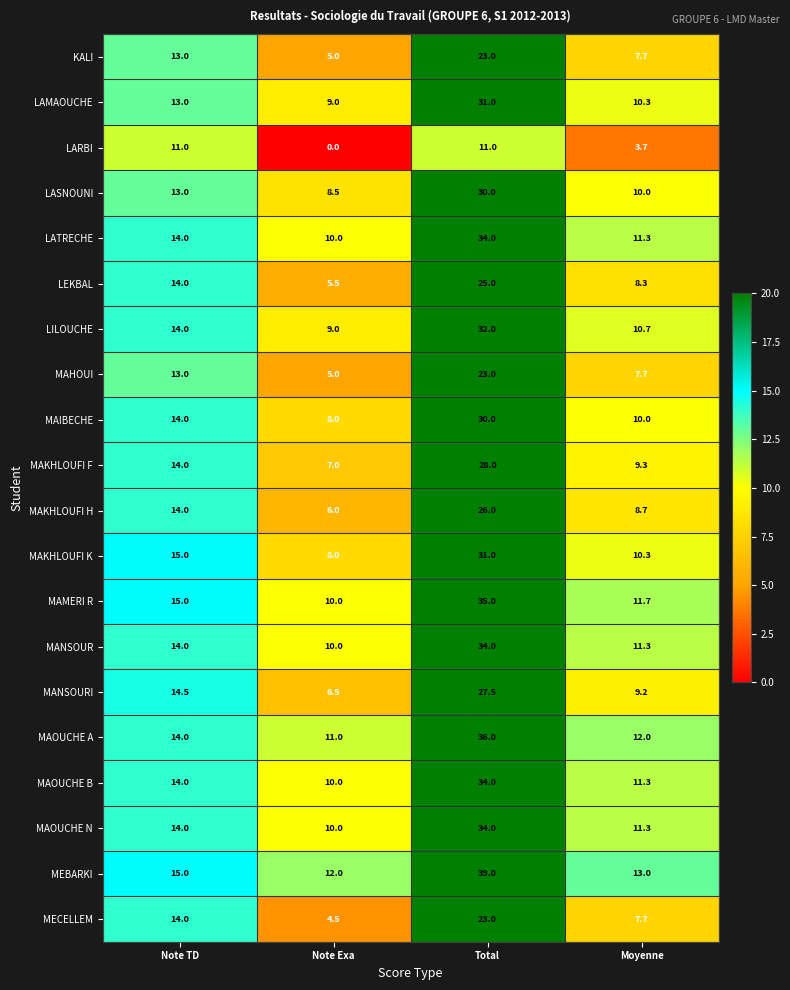

At which label is MAKHLOUFI F closest to 17?

Note TD